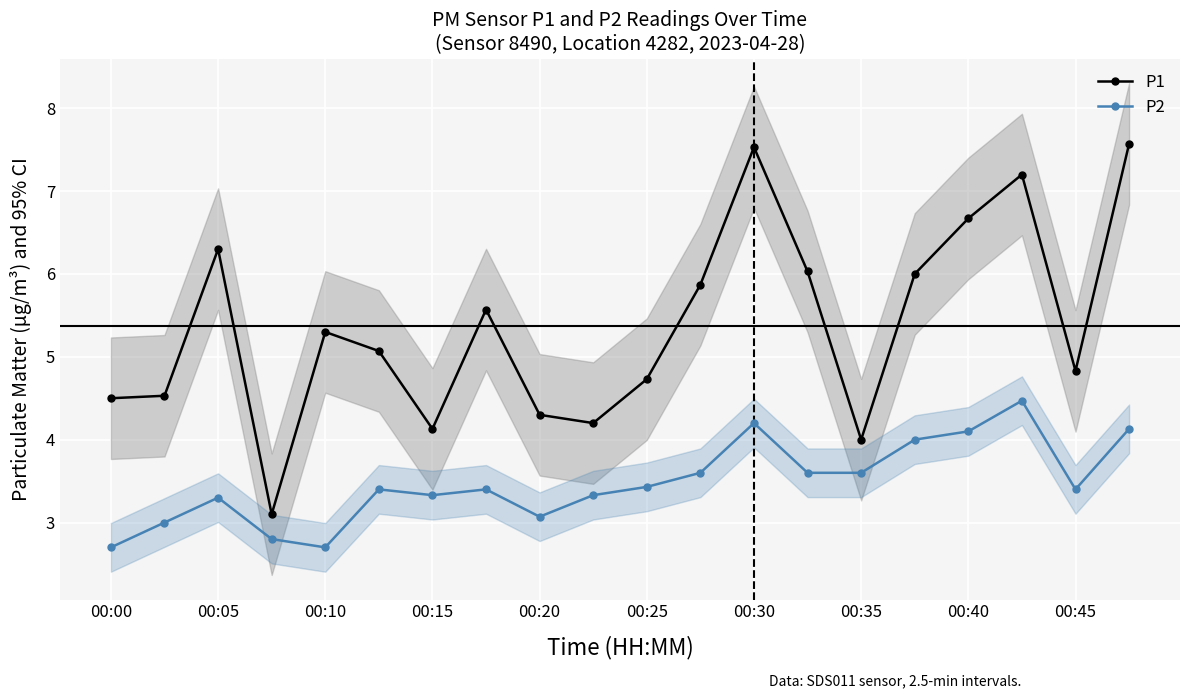

True or false: P1 has more than 2 interior local peaks.

True